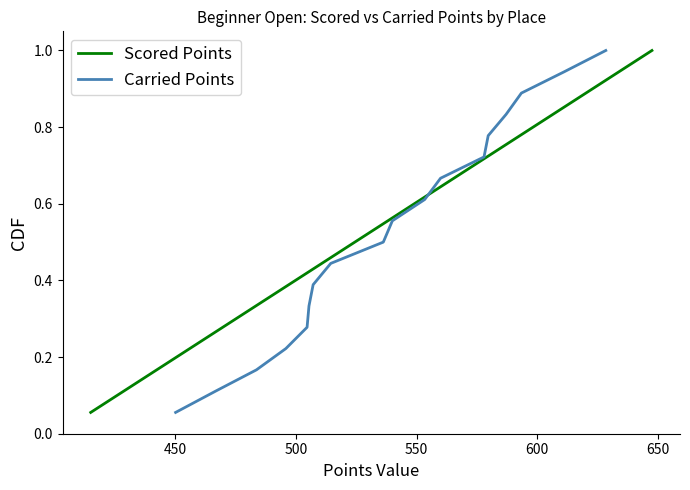

What is the sum of all Scored Points values?

9.5